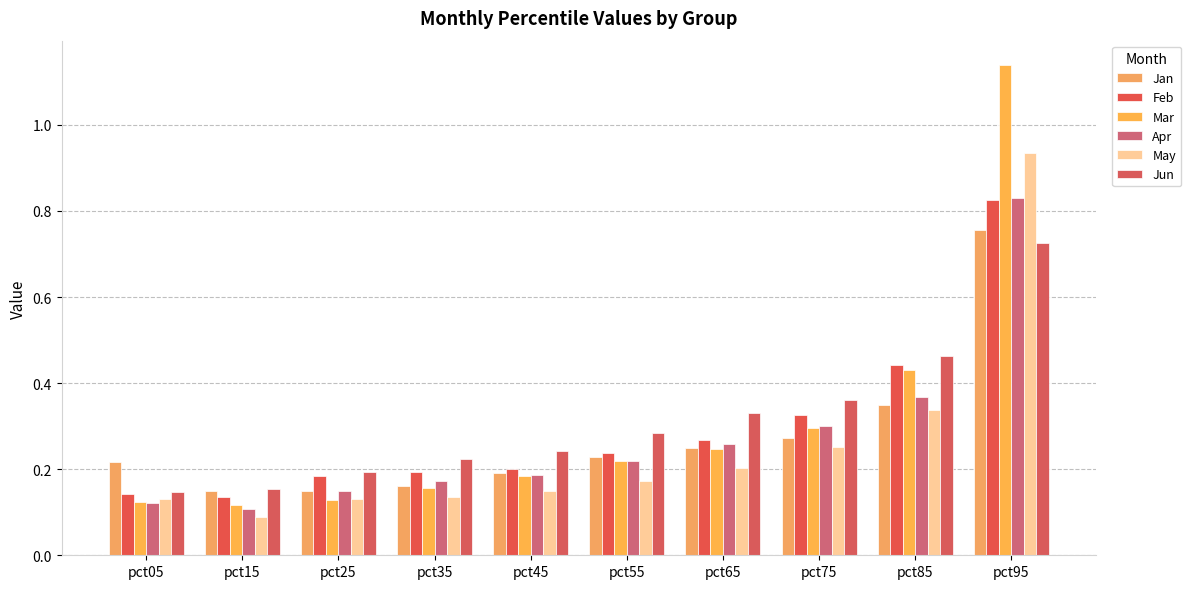

Reading left to right, extract all data points from this chart.

Jan: 0.2	0.1	0.1	0.2	0.2	0.2	0.2	0.3	0.3	0.8
Feb: 0.1	0.1	0.2	0.2	0.2	0.2	0.3	0.3	0.4	0.8
Mar: 0.1	0.1	0.1	0.2	0.2	0.2	0.2	0.3	0.4	1.1
Apr: 0.1	0.1	0.1	0.2	0.2	0.2	0.3	0.3	0.4	0.8
May: 0.1	0.1	0.1	0.1	0.1	0.2	0.2	0.3	0.3	0.9
Jun: 0.1	0.2	0.2	0.2	0.2	0.3	0.3	0.4	0.5	0.7